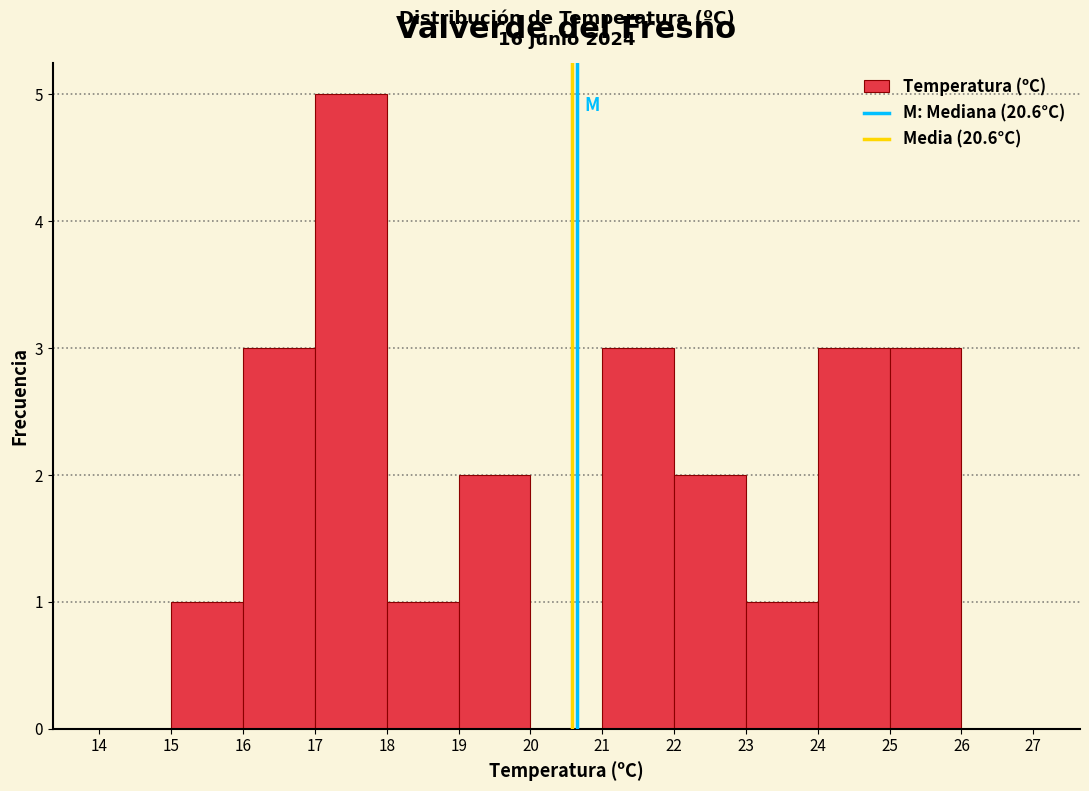

Over which range of the x-axis is the bar tallest?

17 to 18